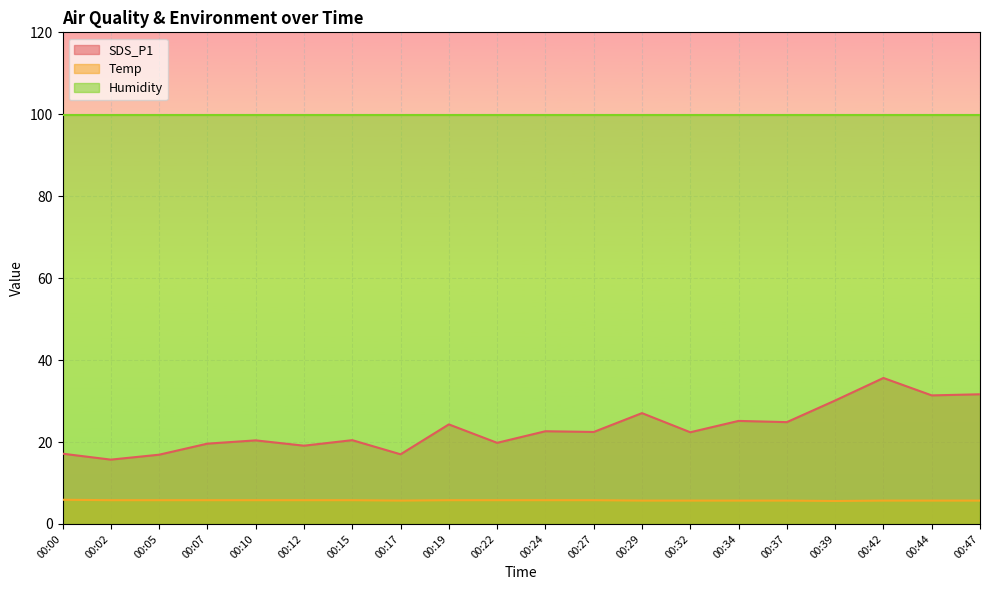

True or false: SDS_P1 and Temp cross at least once.

False